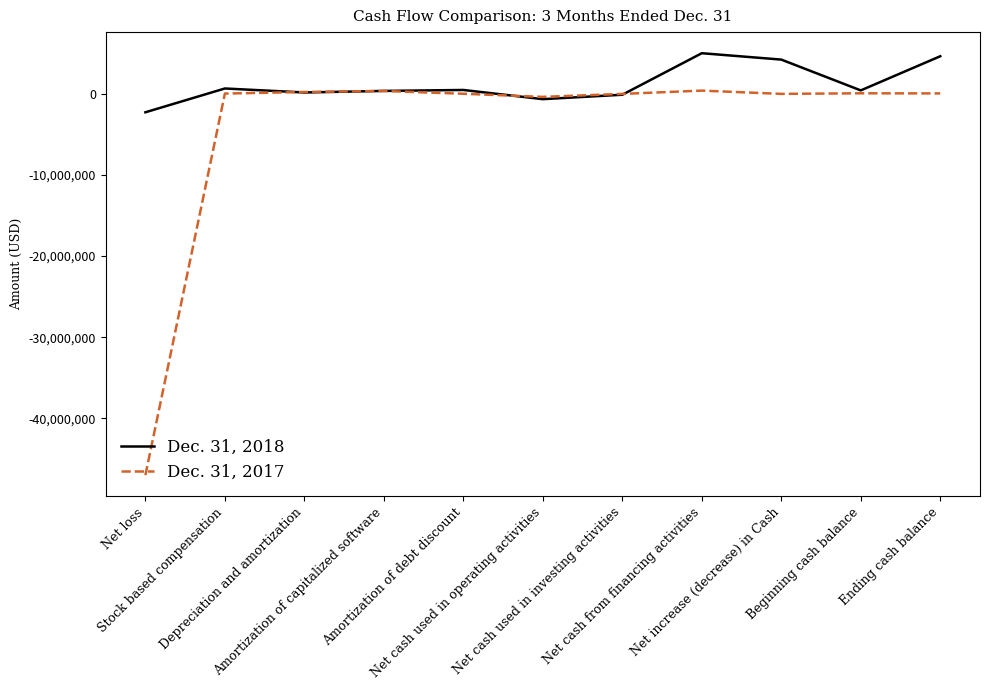

What are all the series names shown in the legend?

Dec. 31, 2018, Dec. 31, 2017